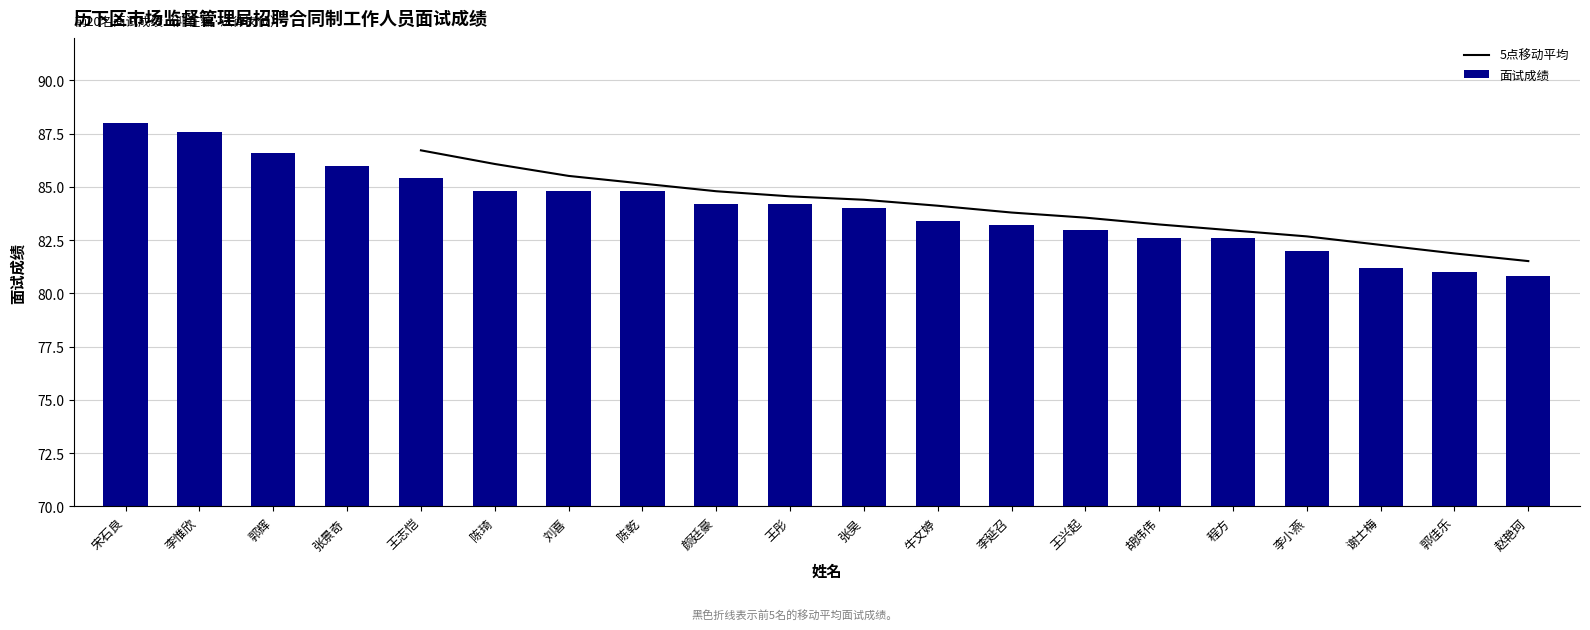

At which category does the chart reach its minimum across all series?

赵艳珂